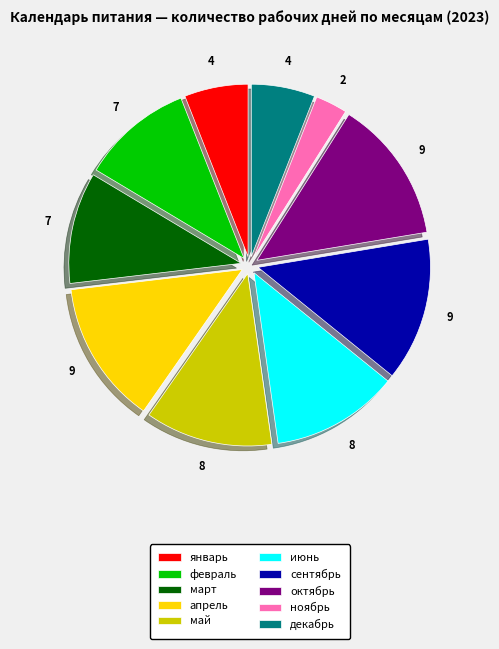

Do май and ноябрь together represent more than half of the pie?

No